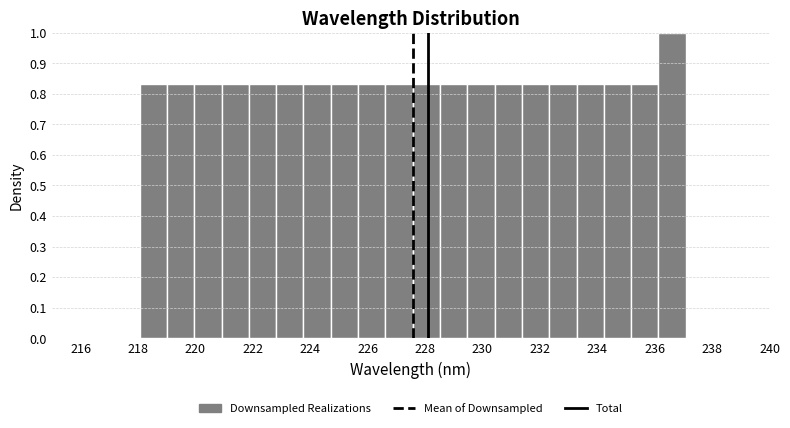

How tall is the bar that spans 228.6 to 229.4 on the x-axis? Neither the bar edges nor the heights are printed on the chart, so give them approximately, as read against the axes.

0.83